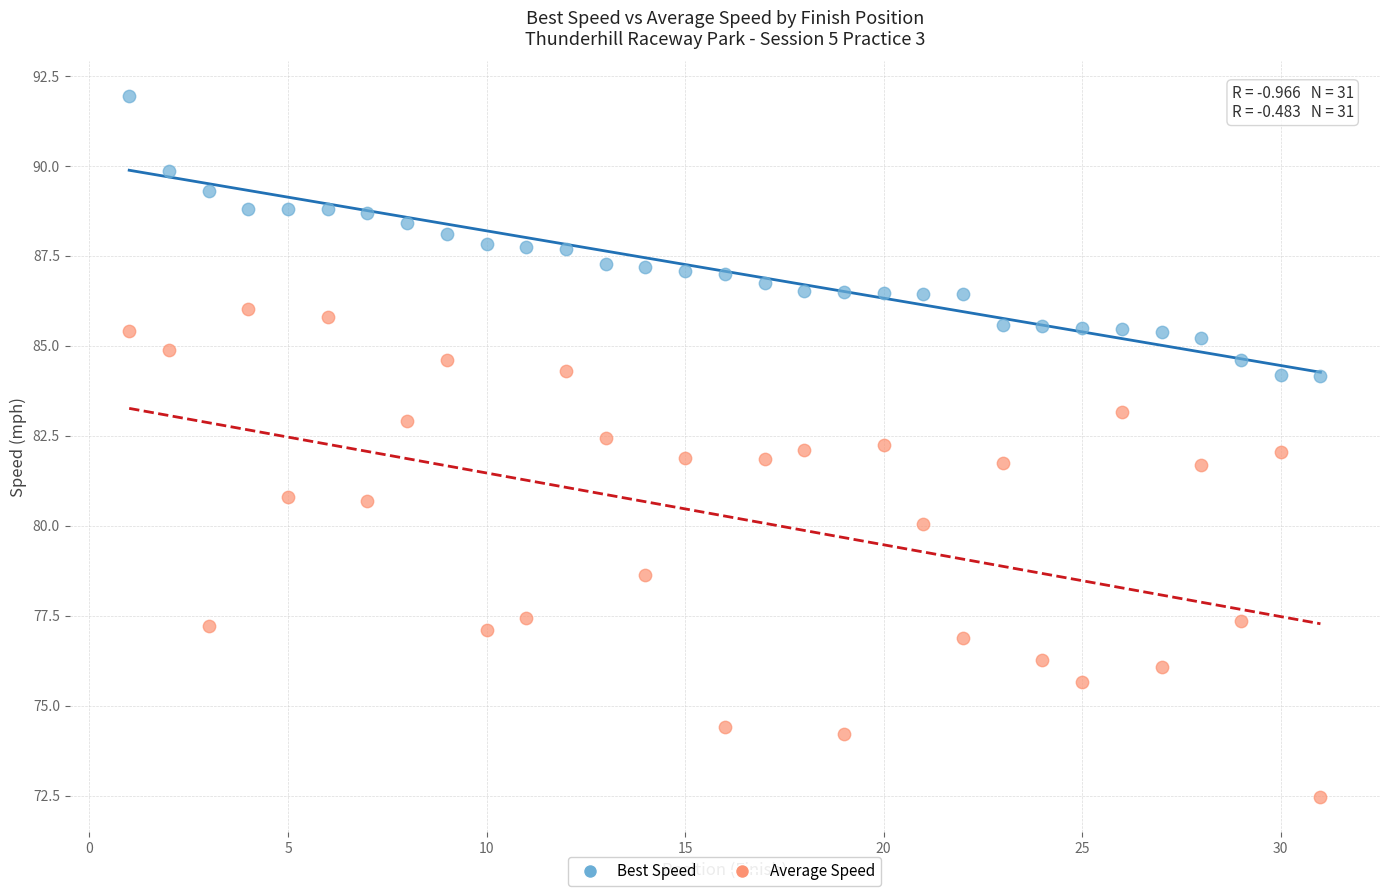

Across all data points, what is the range of Y values (max minus min)?

19.5